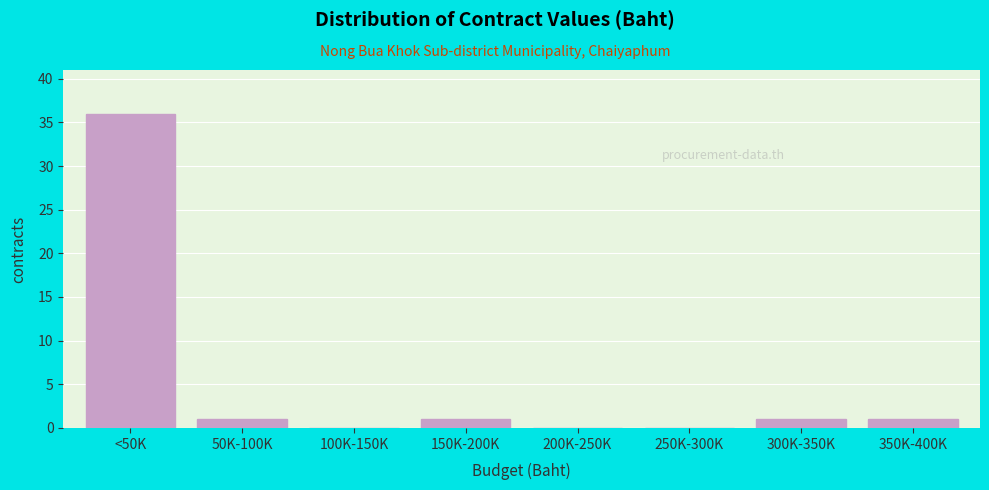

Reading left to right, list all the values displayed in this chart.

<50K=36	50K-100K=1	100K-150K=0	150K-200K=1	200K-250K=0	250K-300K=0	300K-350K=1	350K-400K=1